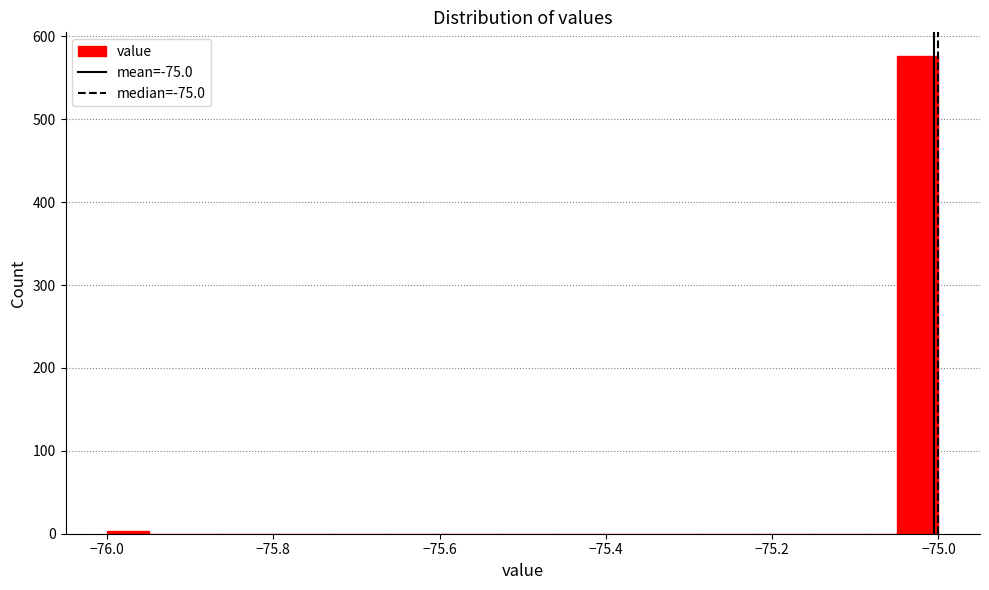

Around what value on the x-axis is the tallest bar? Give the approximate position of its centre, as read against the axis.

-75.02